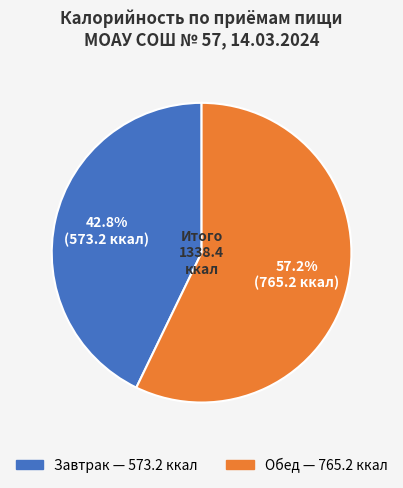

The Обед slice represents 71% of the pie. True or false?

False